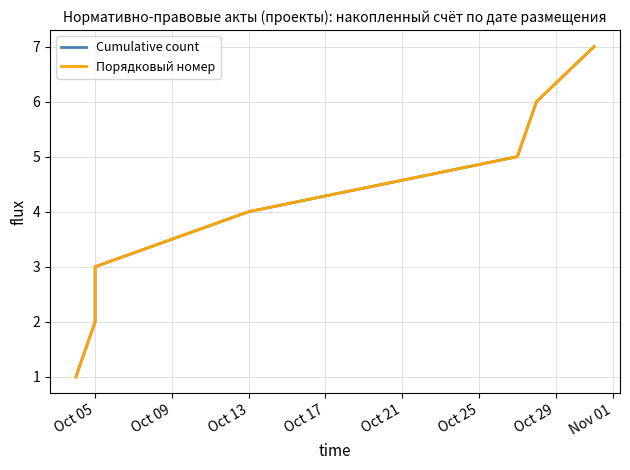

How many categories are shown in the chart?

7